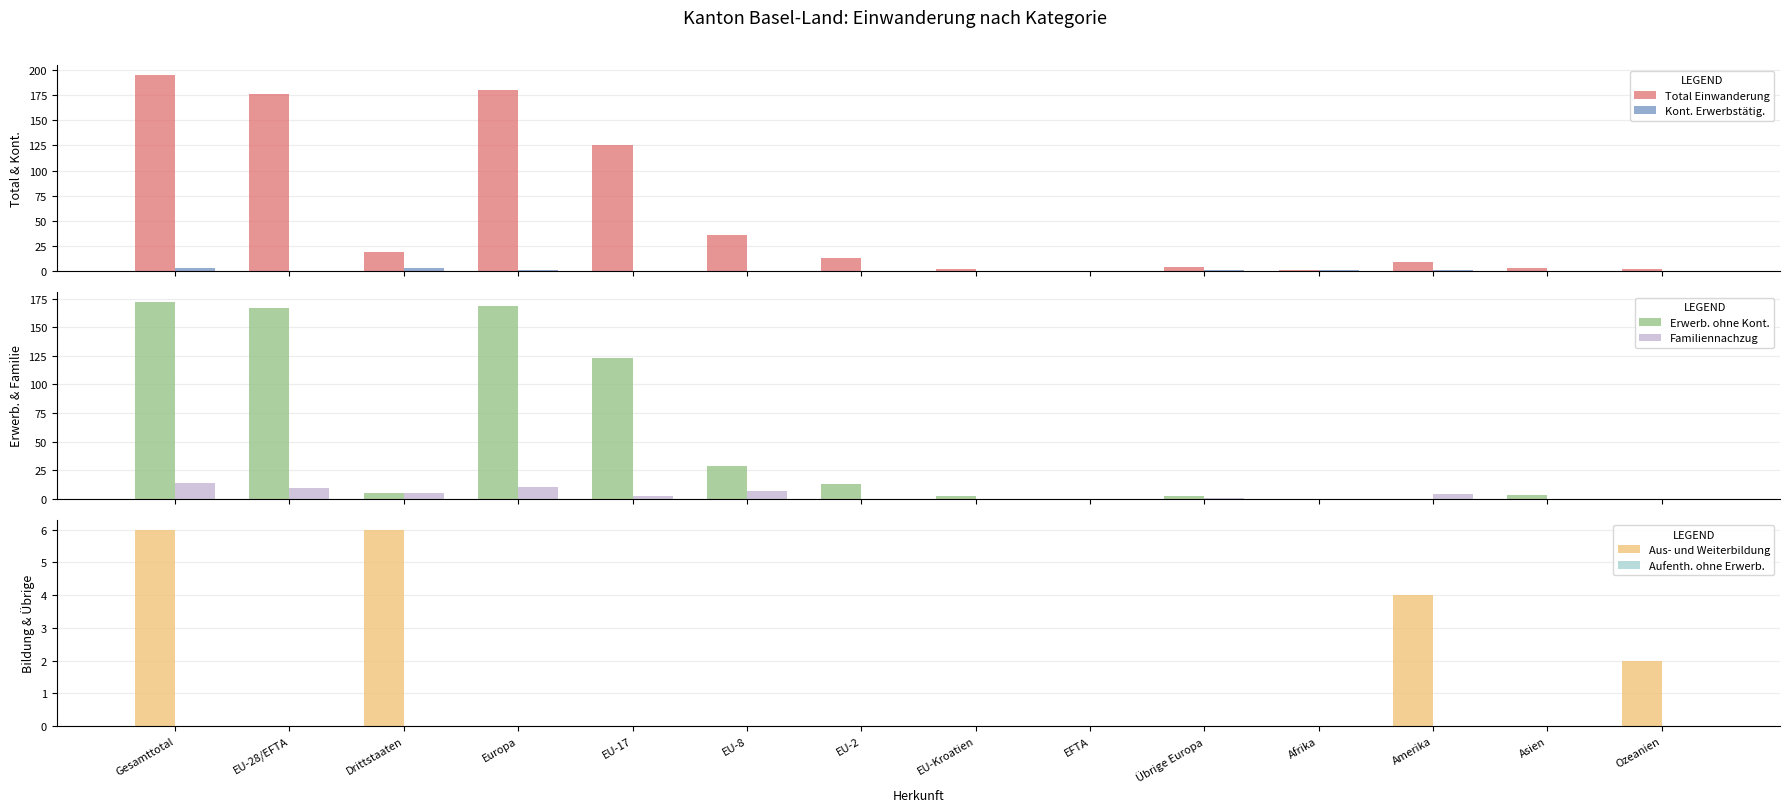

What is the value of the Erwerb. ohne Kont. bar at the 10th from the left?

2